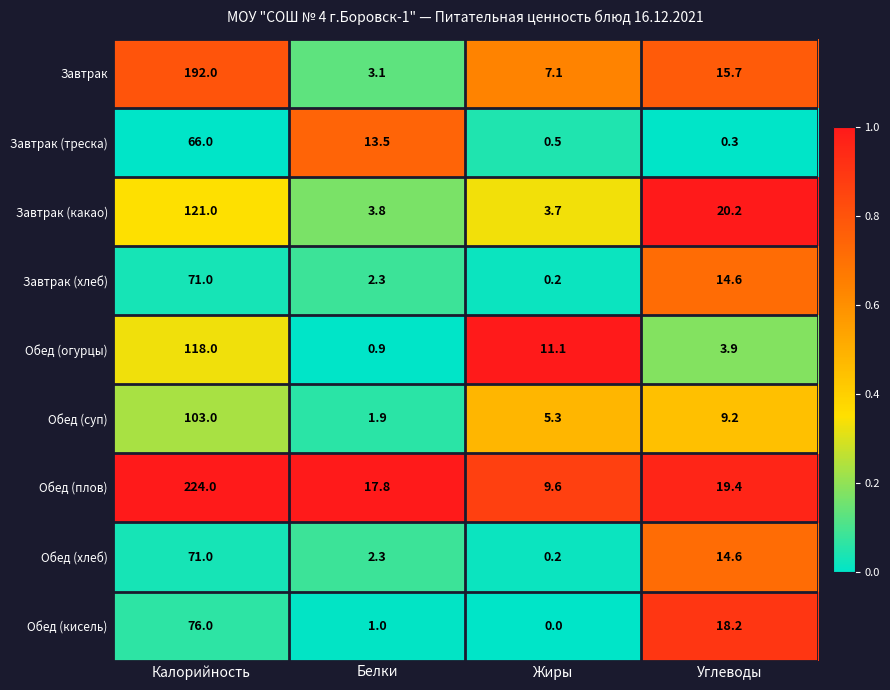

At which category is the sum across all series the highest?

Калорийность